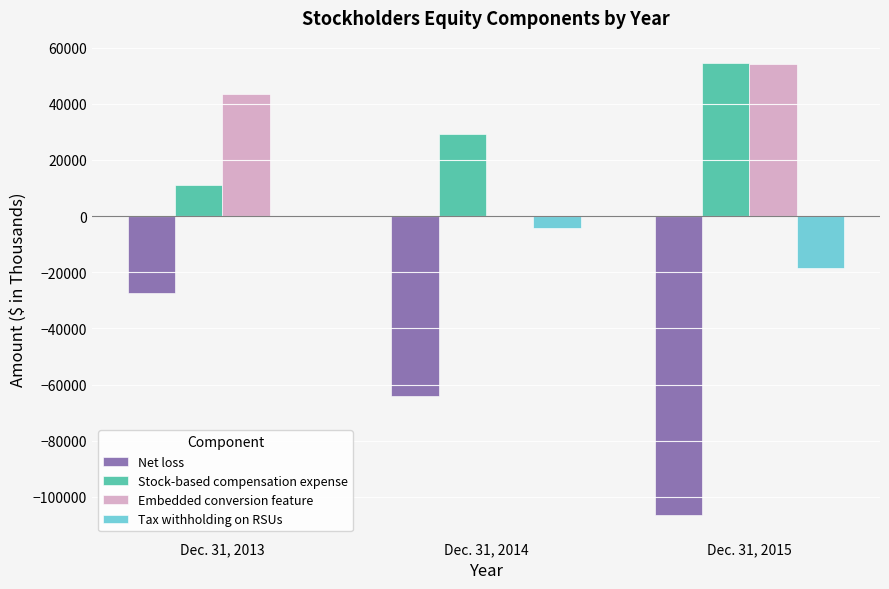

Reading right to left, transcribe all the data shown in this chart.

Net loss: Dec. 31, 2015=-106454	Dec. 31, 2014=-64239	Dec. 31, 2013=-27531
Stock-based compensation expense: Dec. 31, 2015=54418	Dec. 31, 2014=29233	Dec. 31, 2013=11231
Embedded conversion feature: Dec. 31, 2015=54049	Dec. 31, 2014=0	Dec. 31, 2013=43293
Tax withholding on RSUs: Dec. 31, 2015=-18400	Dec. 31, 2014=-4170	Dec. 31, 2013=0